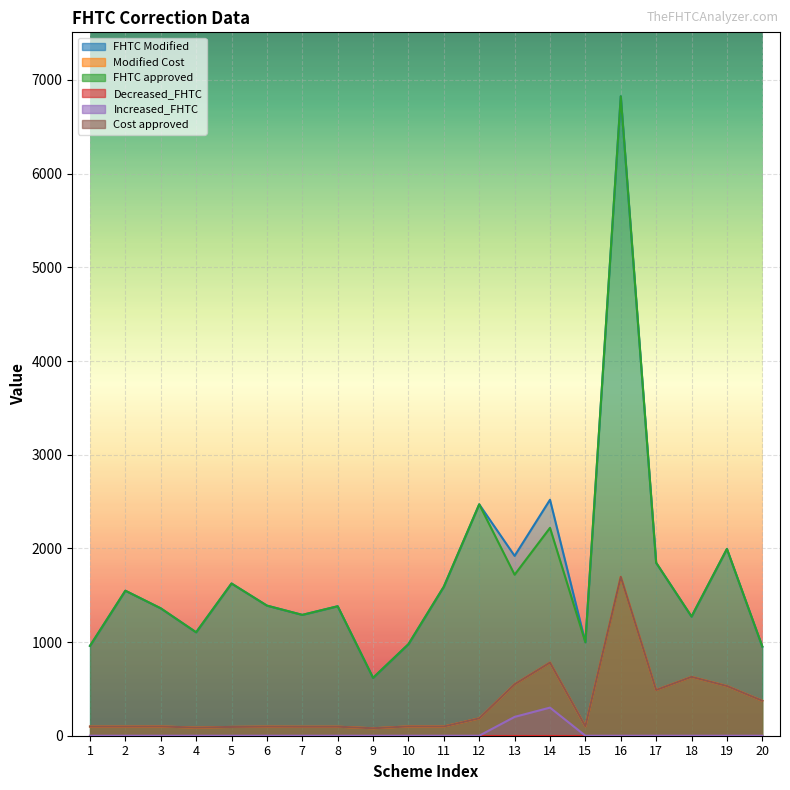

At which label does Cost approved first exceed 99?

10